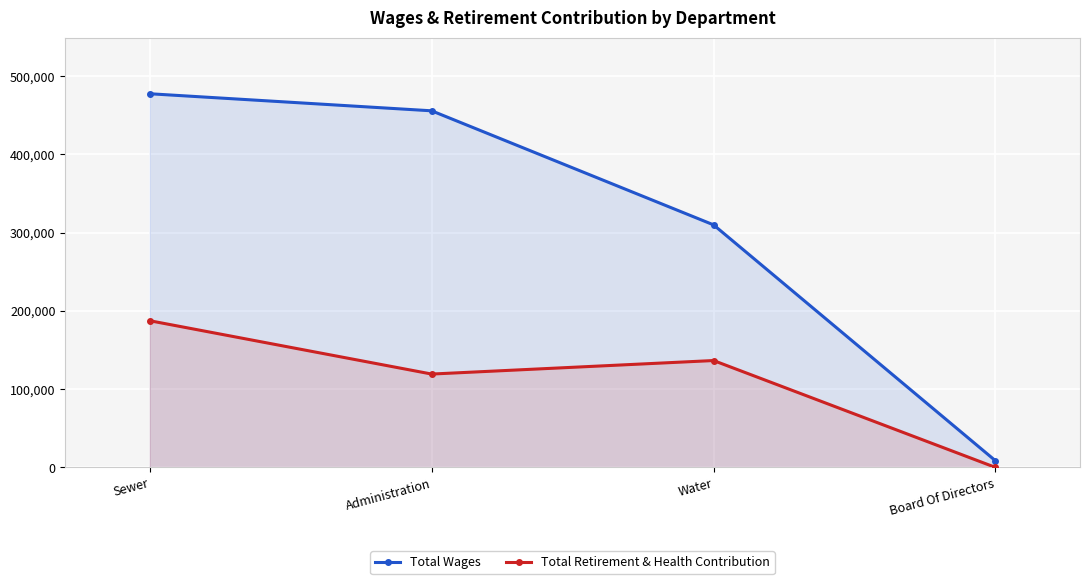

True or false: Total Retirement & Health Contribution has a value of 124608 at Board Of Directors.

False